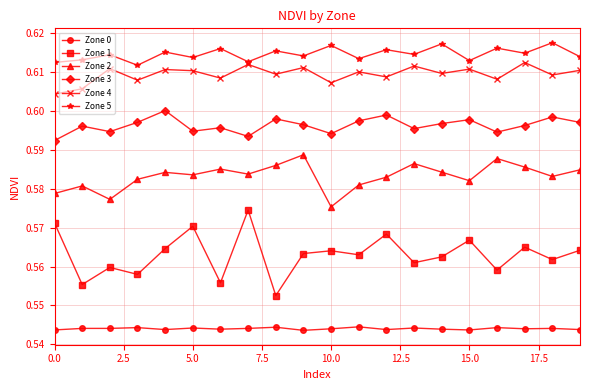

True or false: Zone 3 has more than 1 interior local peaks.

True